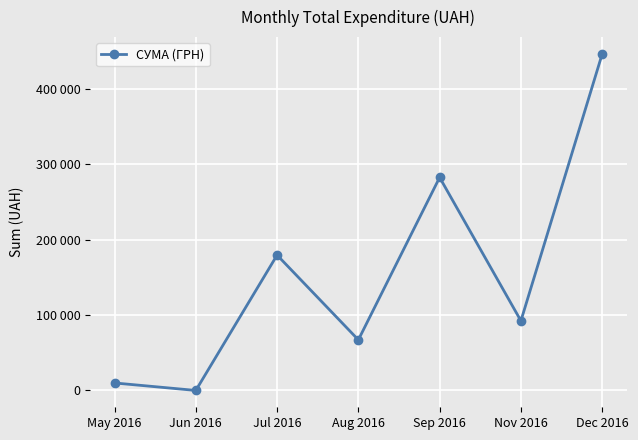

Does the chart have visible grid lines?

Yes